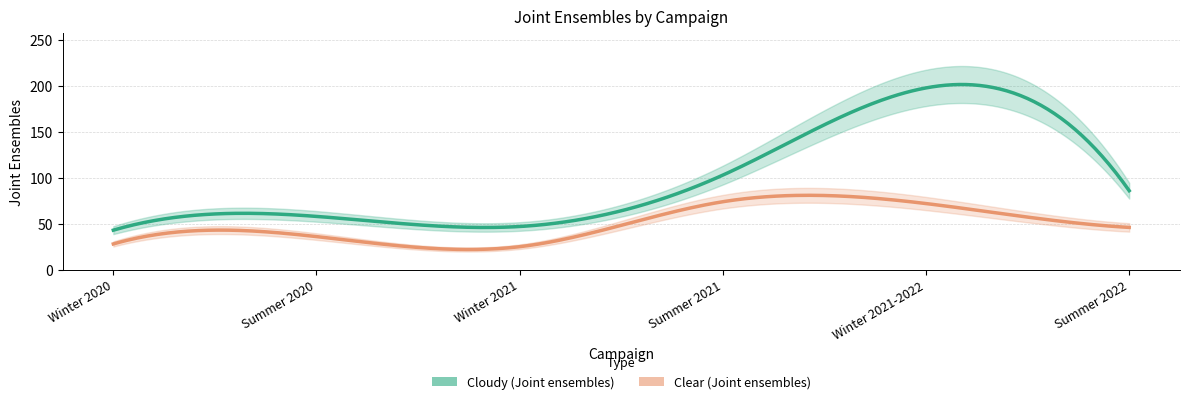

At how many categories does at least one series exceed 32?

6